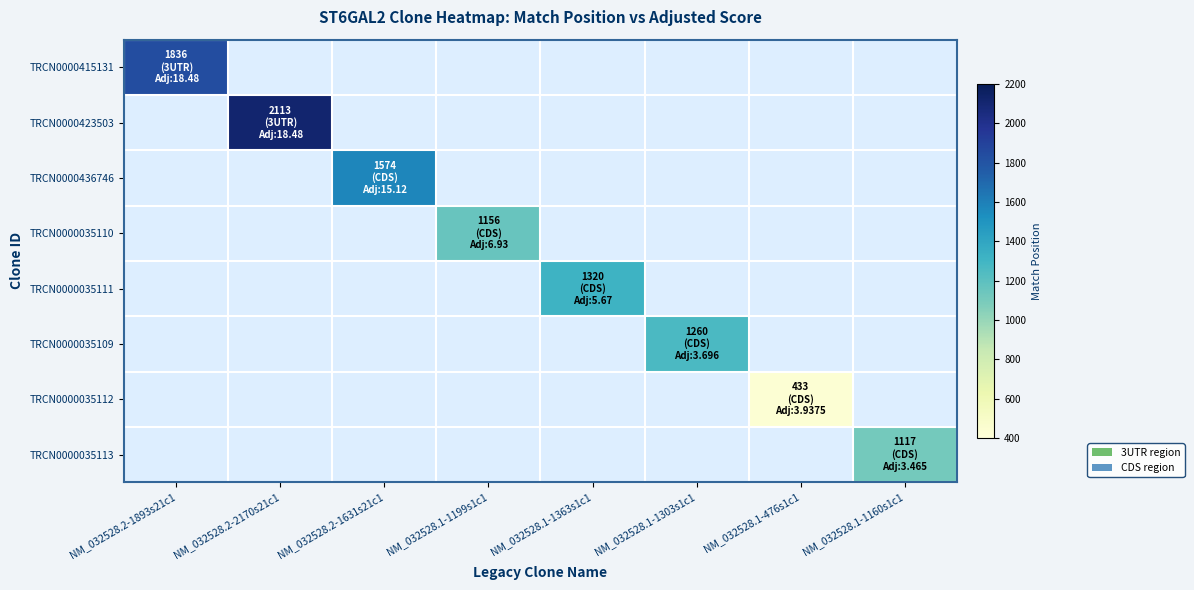

What is the minimum value for TRCN0000415131?

1836.0